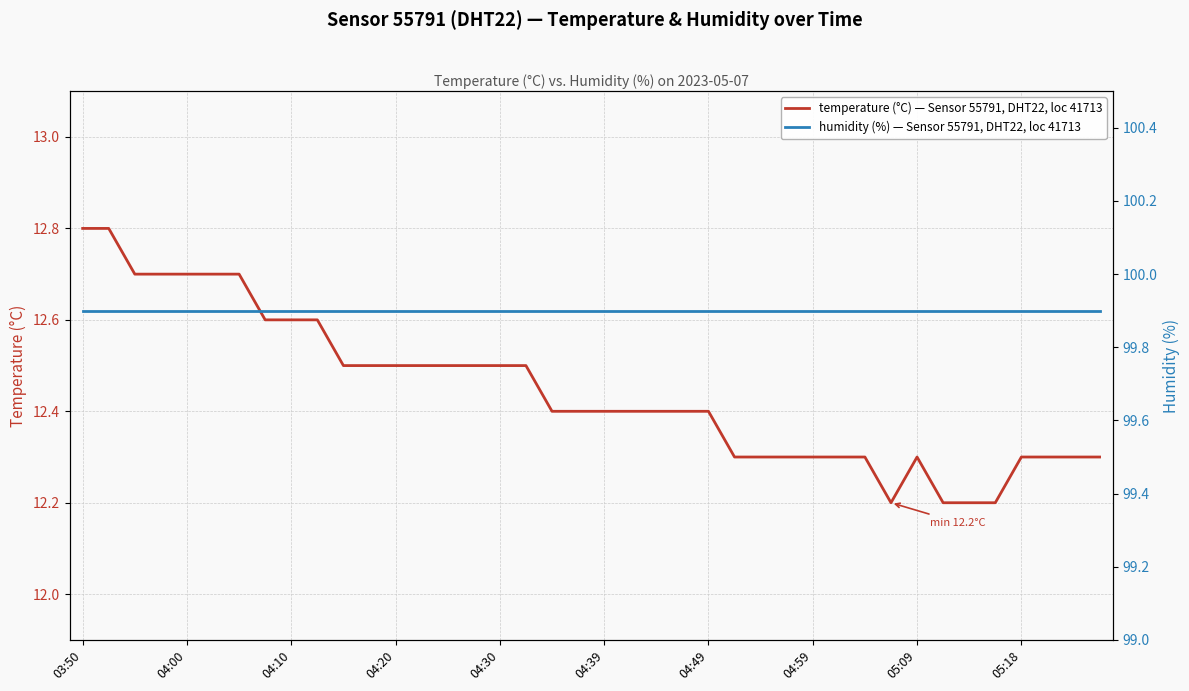

What is the average value of the temperature (°C) — Sensor 55791, DHT22, loc 41713 series?

12.4